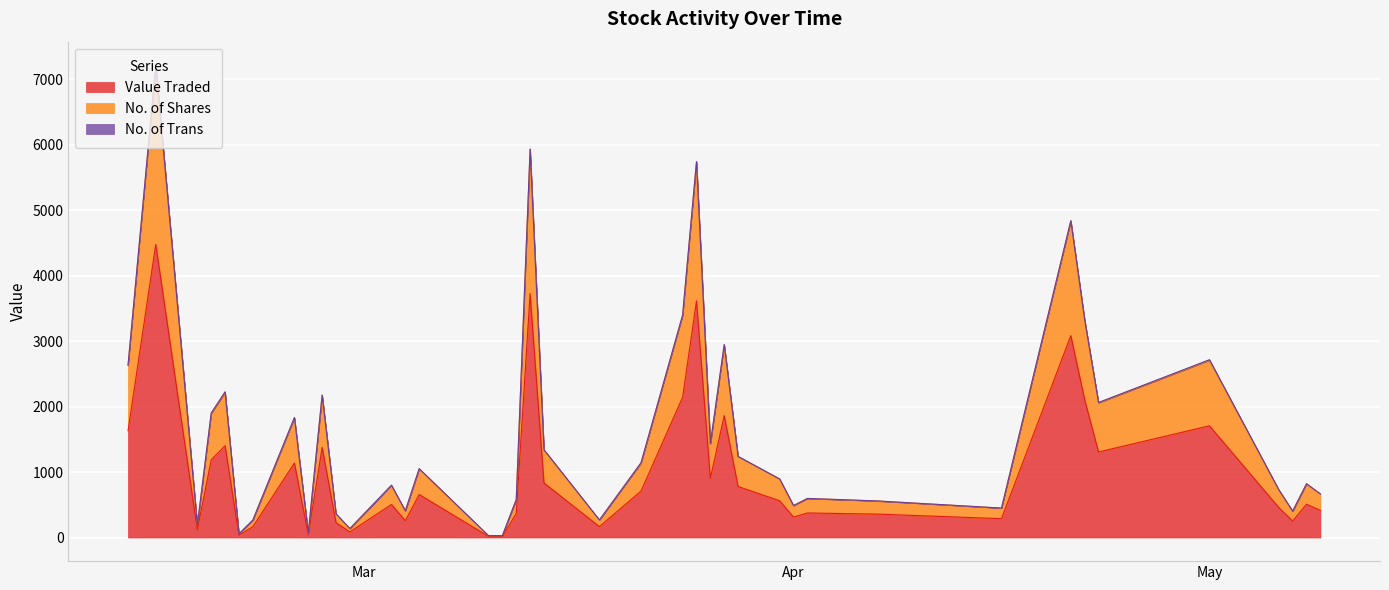

What is the highest value of the Value Traded series?

4476